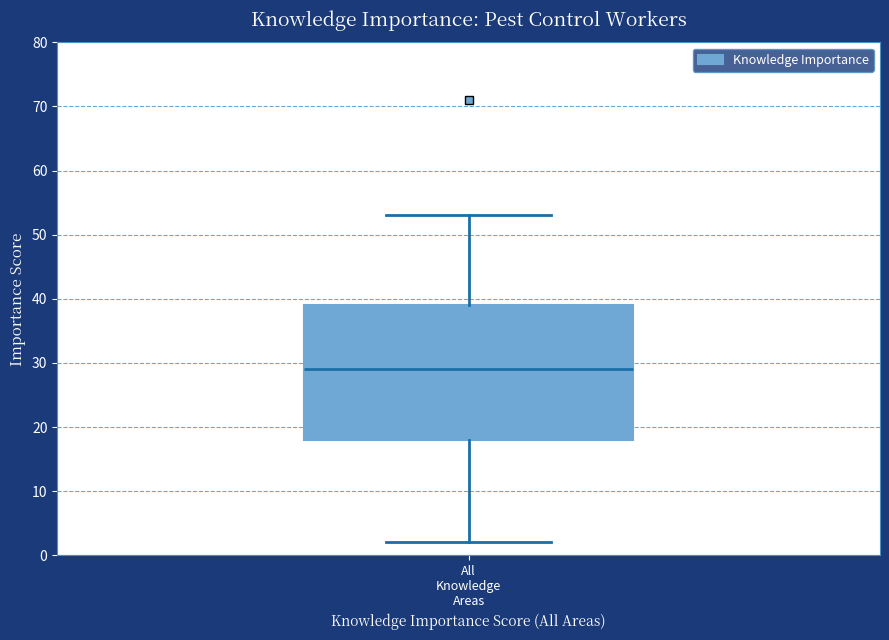

Where is the upper edge of the box for All Knowledge Areas on the y-axis? The values are not printed on the chart, so give them approximately, as read against the axis.

39